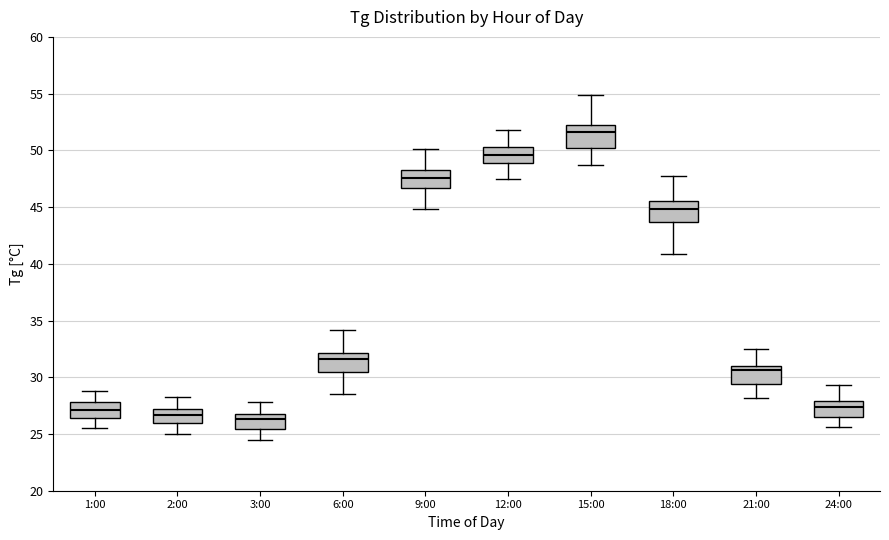

Reading left to right, transcribe this box plot: for each box, give where its median line is, the range the box spans, and where its two whiskers end, as read against the y-axis. The values are not printed on the chart, so give them approximately, as read against the axis.

1:00: median 27.0, box 26.5 to 28.0, whiskers 25.5 to 29.0
2:00: median 26.5, box 26.0 to 27.0, whiskers 25.0 to 28.5
3:00: median 26.5 (just below the box's upper edge), box 25.5 to 26.5, whiskers 24.5 to 28.0
6:00: median 31.5, box 30.5 to 32.0, whiskers 28.5 to 34.0
9:00: median 47.5, box 46.5 to 48.5, whiskers 45.0 to 50.0
12:00: median 49.5, box 49.0 to 50.5, whiskers 47.5 to 52.0
15:00: median 51.5, box 50.0 to 52.0, whiskers 48.5 to 55.0
18:00: median 45.0, box 43.5 to 45.5, whiskers 41.0 to 47.5
21:00: median 30.5, box 29.5 to 31.0, whiskers 28.0 to 32.5
24:00: median 27.5, box 26.5 to 28.0, whiskers 25.5 to 29.5